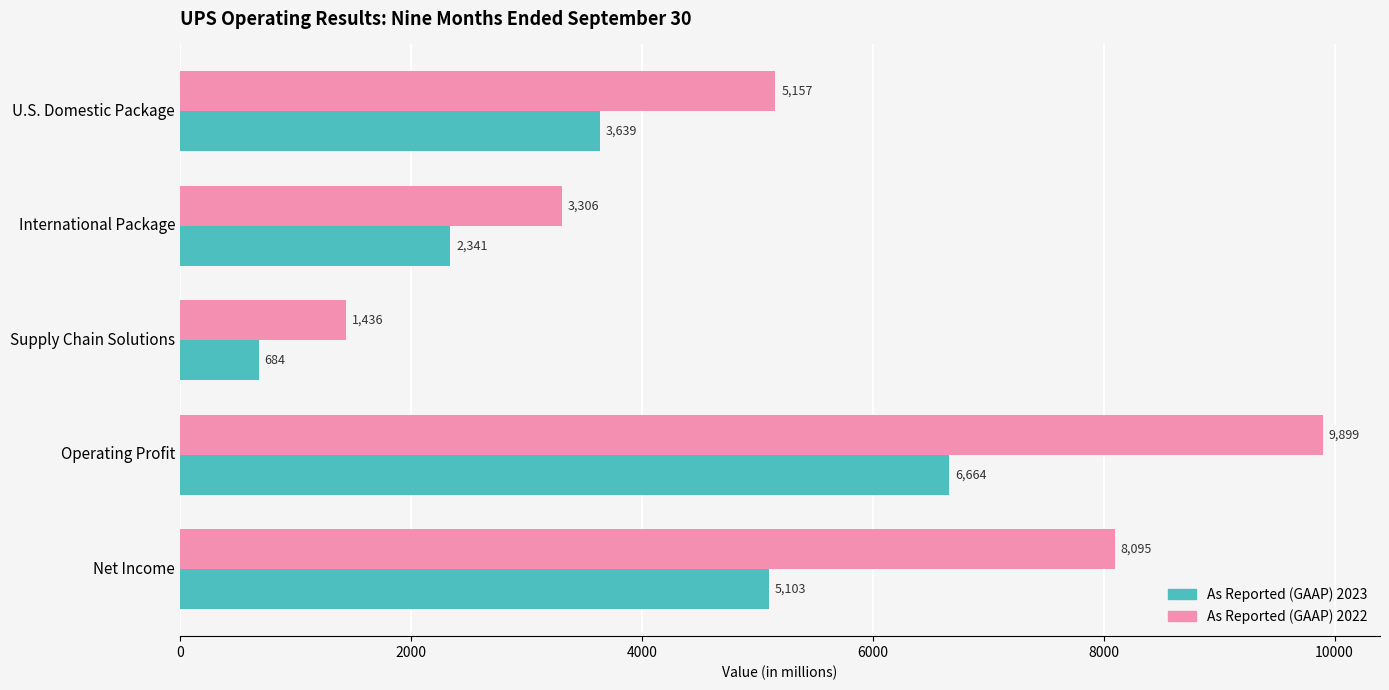

True or false: As Reported (GAAP) 2022 has a value of 9899 at Operating Profit.

True